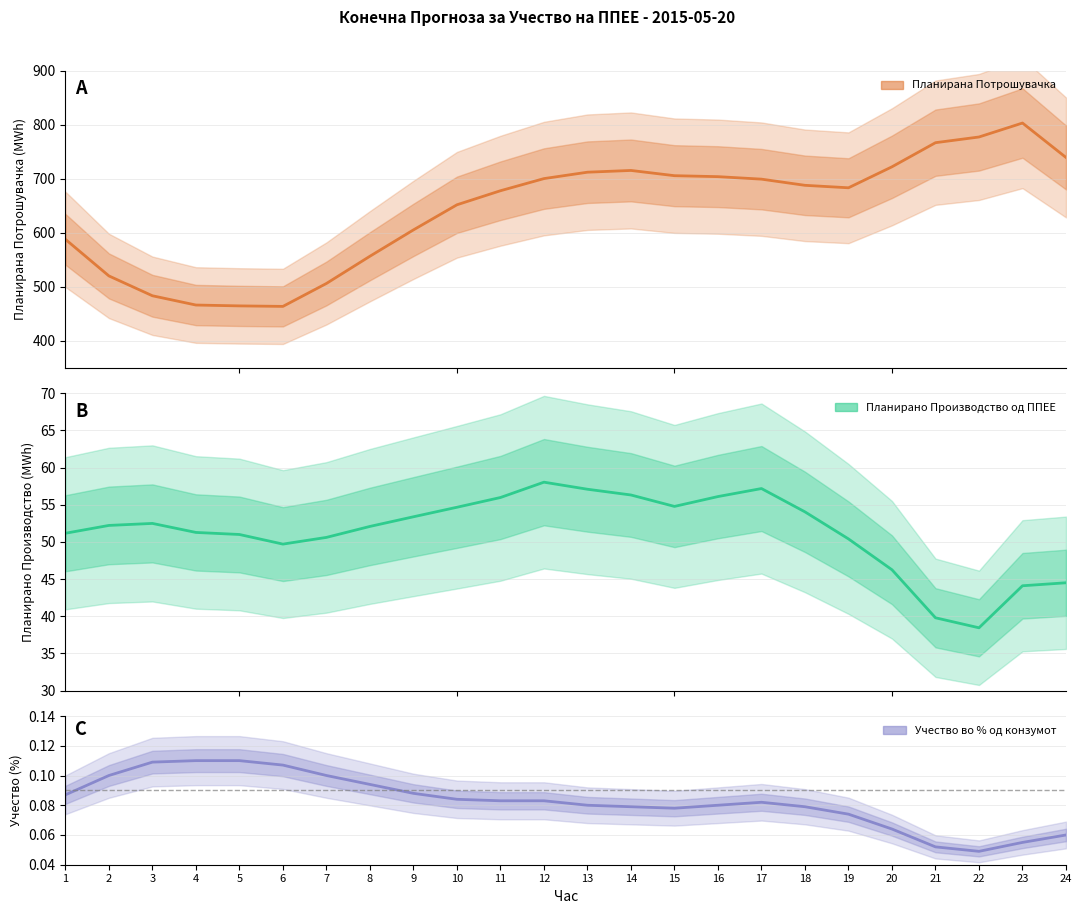

How many categories are shown in the chart?

24